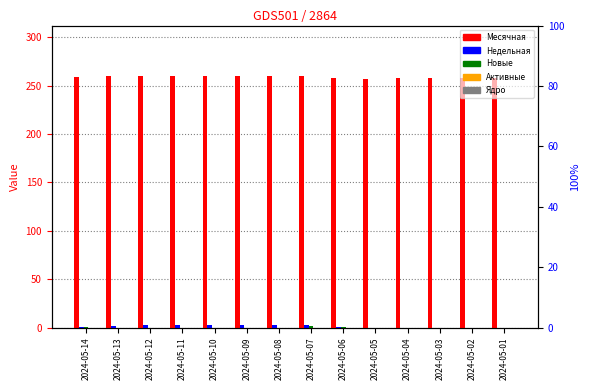

What is the total value across all series at 2024-05-01?

258